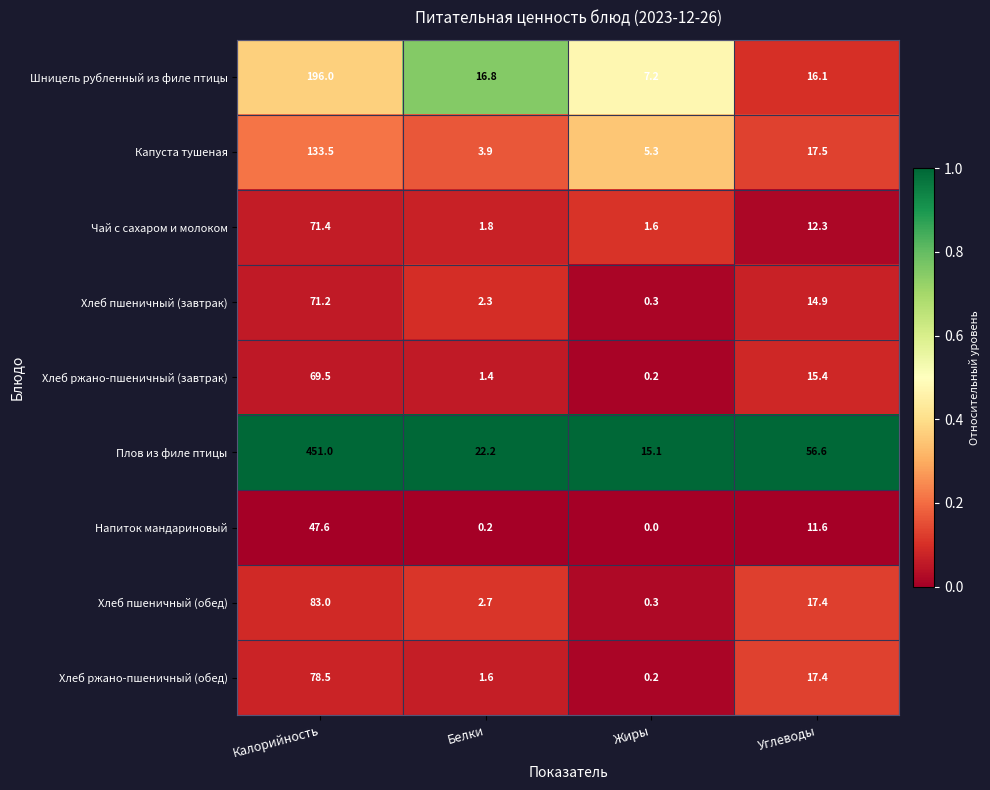

Where does the Хлеб пшеничный (обед) series first go above 17?

Калорийность